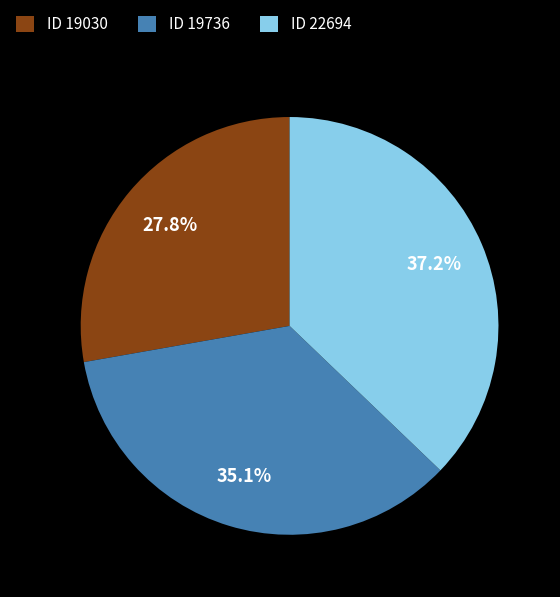

How many segments does this pie chart have?

3